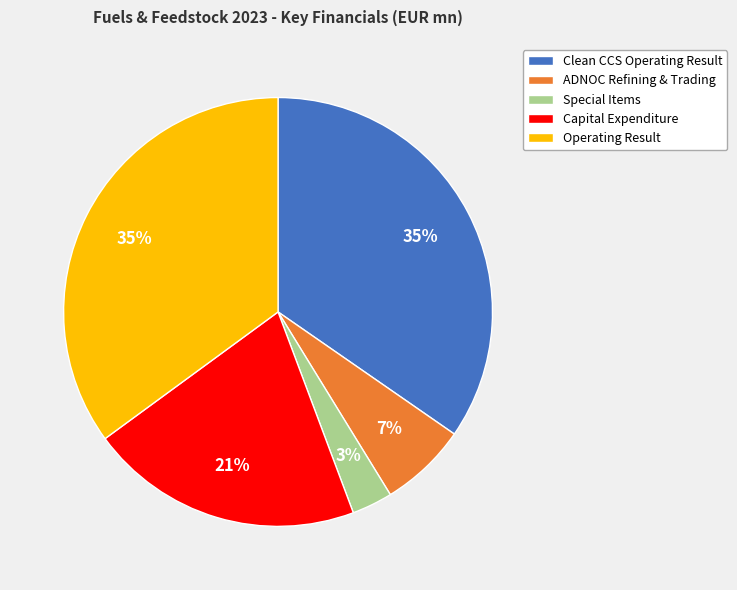

To the nearest percent, what percentage of the pie is Operating Result?

35%